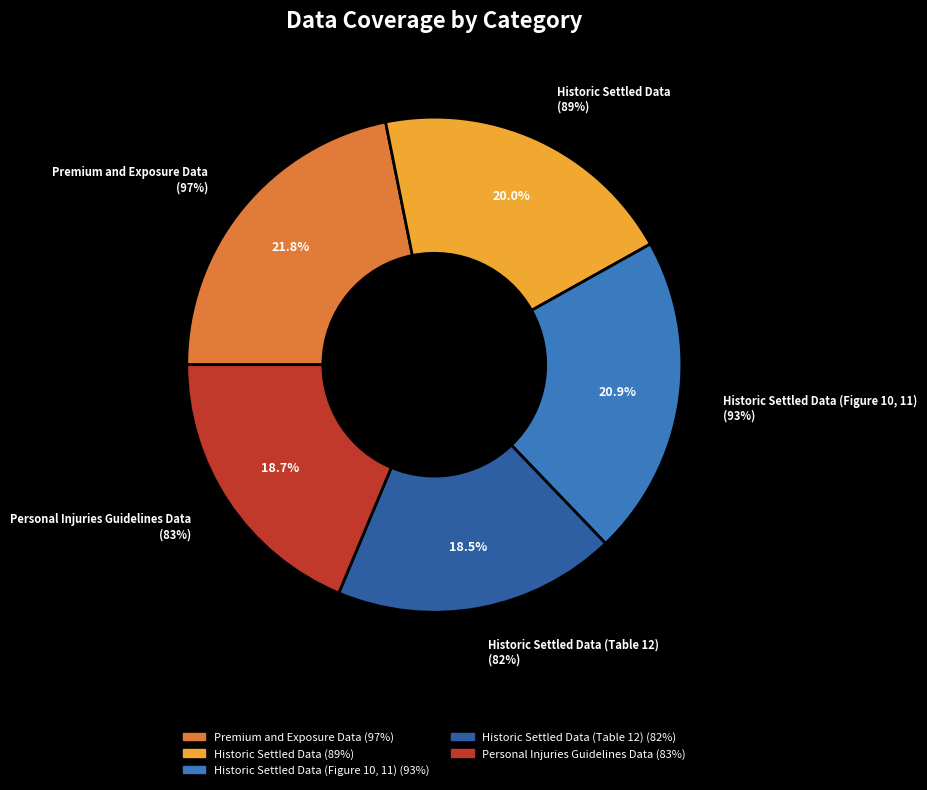

To the nearest percent, what is the average slice percentage?

20%